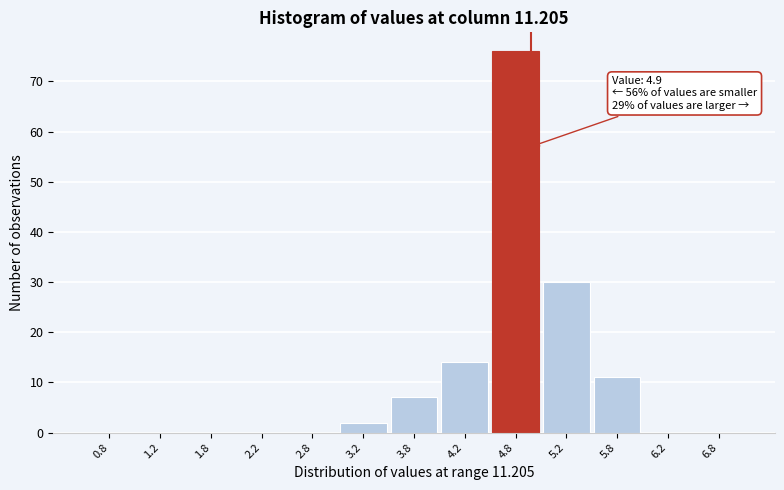

Which range on the x-axis has the tallest bar?

4.5 to 5.0